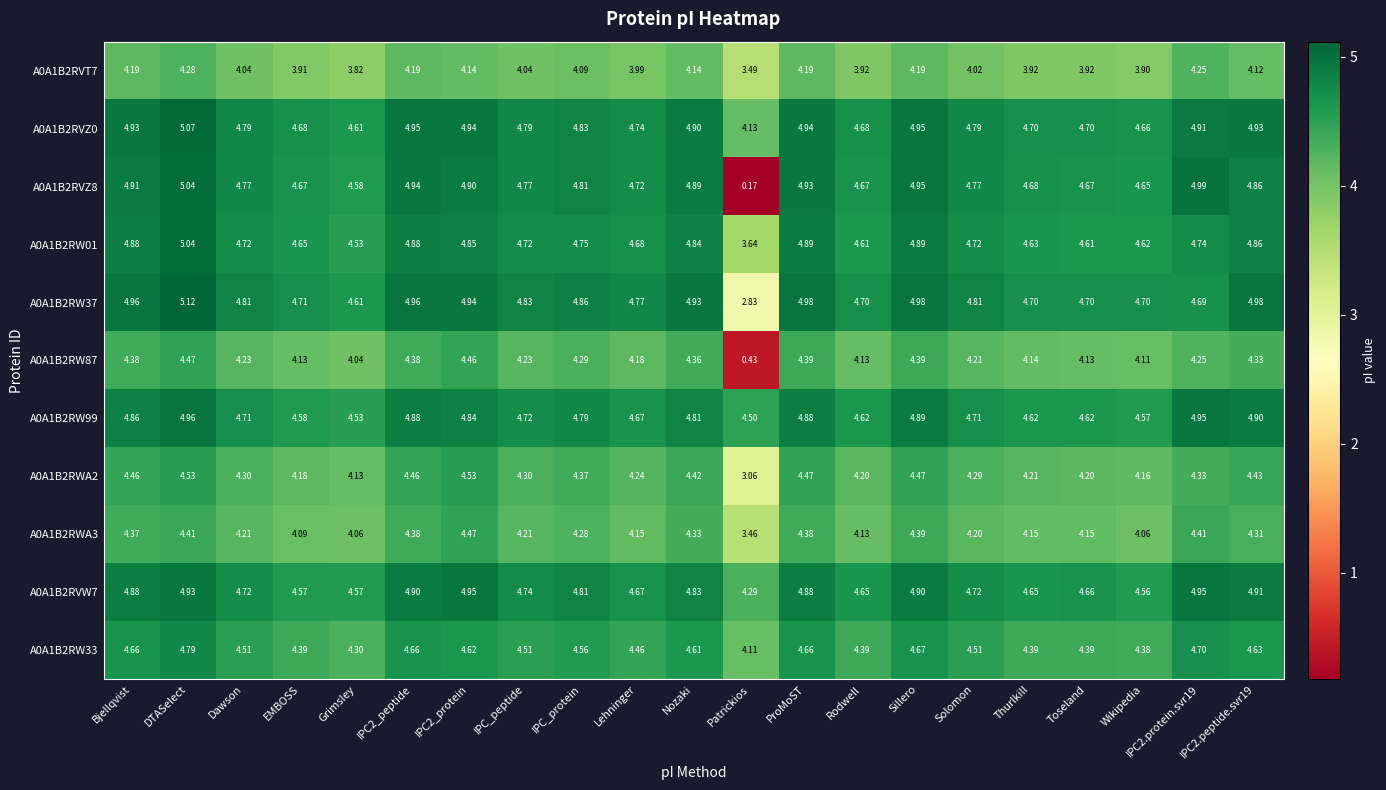

At which label does A0A1B2RW01 first exceed 4?

Bjellqvist